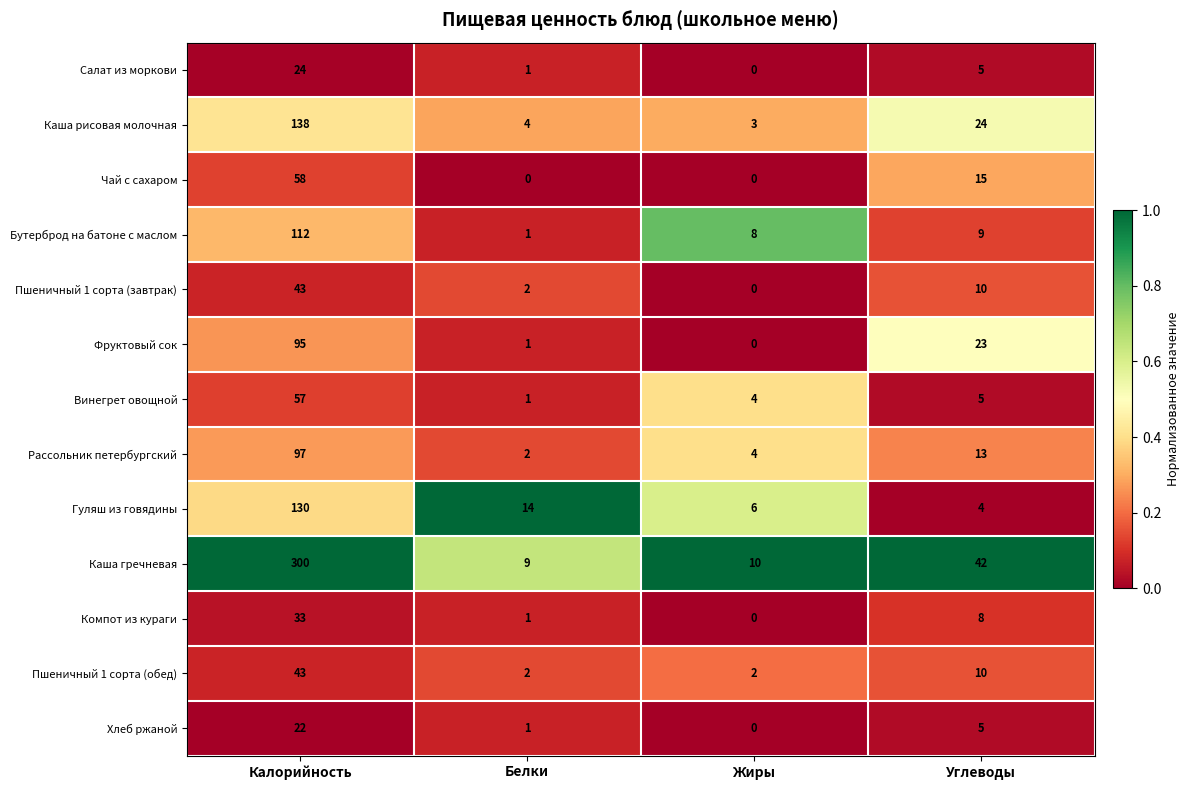

True or false: Рассольник петербургский has a value of 97 at Калорийность.

True